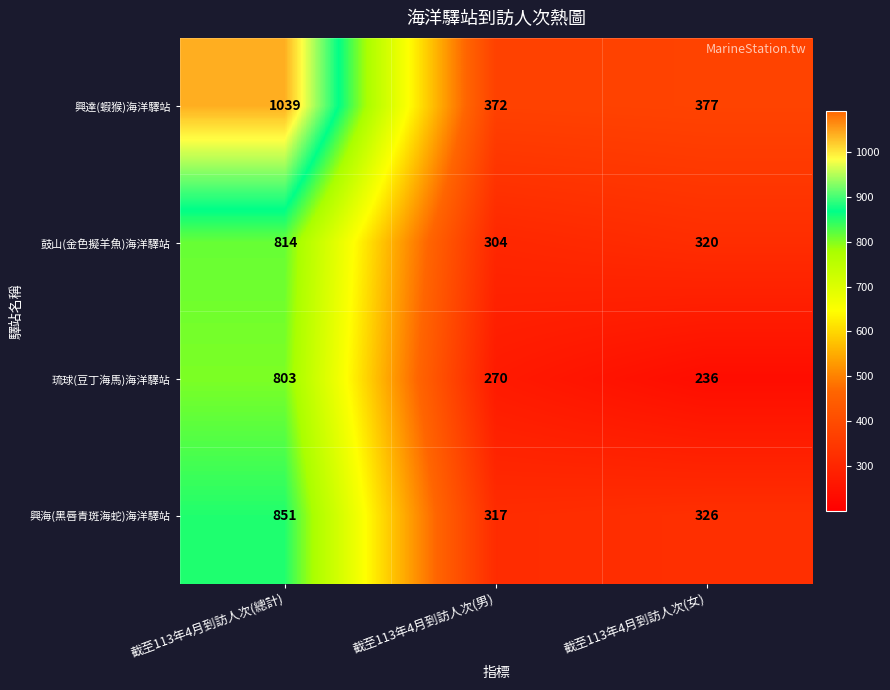

At how many categories does at least one series exceed 561?

1